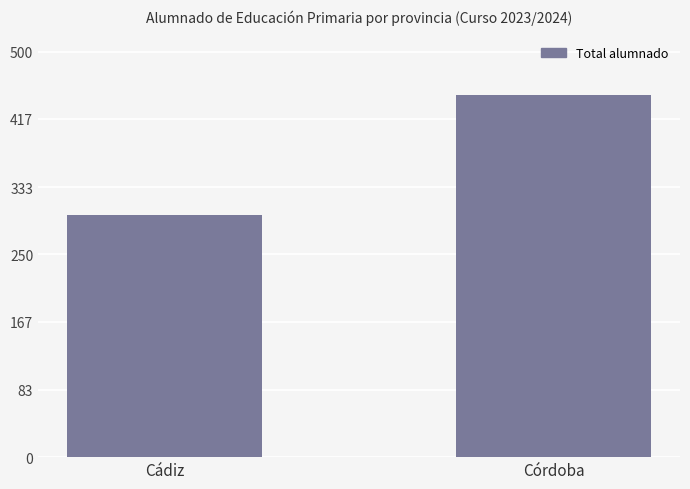

Read the value at Córdoba, to the nearest 5.

445